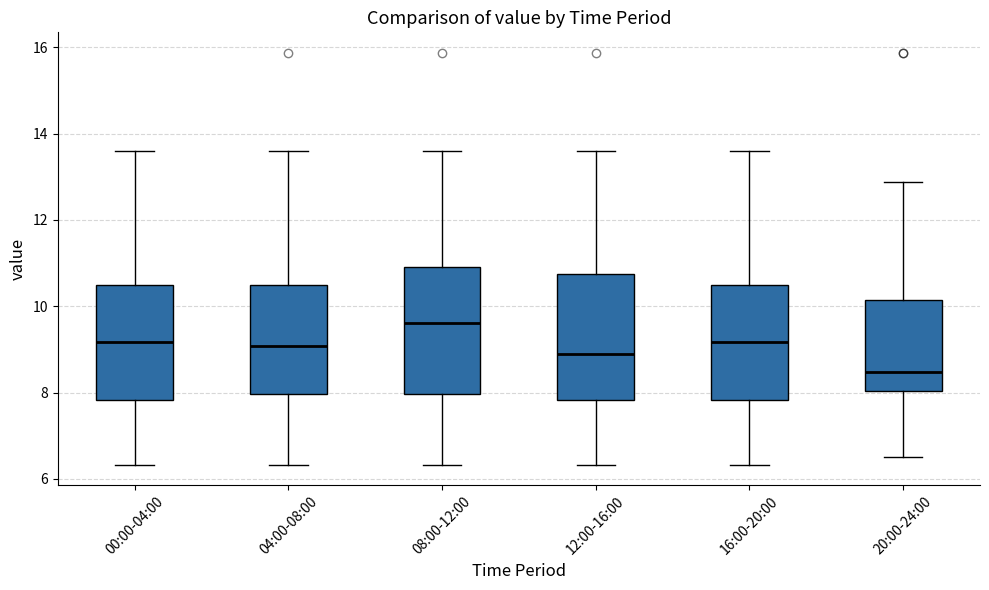

Reading left to right, transcribe this box plot: for each box, give where its median line is, the range the box spans, and where its two whiskers end, as read against the y-axis. The values are not printed on the chart, so give them approximately, as read against the axis.

00:00-04:00: median 9.2, box 7.8 to 10.6, whiskers 6.4 to 13.6
04:00-08:00: median 9.0, box 8.0 to 10.6, whiskers 6.4 to 13.6
08:00-12:00: median 9.6, box 8.0 to 11.0, whiskers 6.4 to 13.6
12:00-16:00: median 9.0, box 7.8 to 10.8, whiskers 6.4 to 13.6
16:00-20:00: median 9.2, box 7.8 to 10.6, whiskers 6.4 to 13.6
20:00-24:00: median 8.4, box 8.0 to 10.2, whiskers 6.6 to 12.8